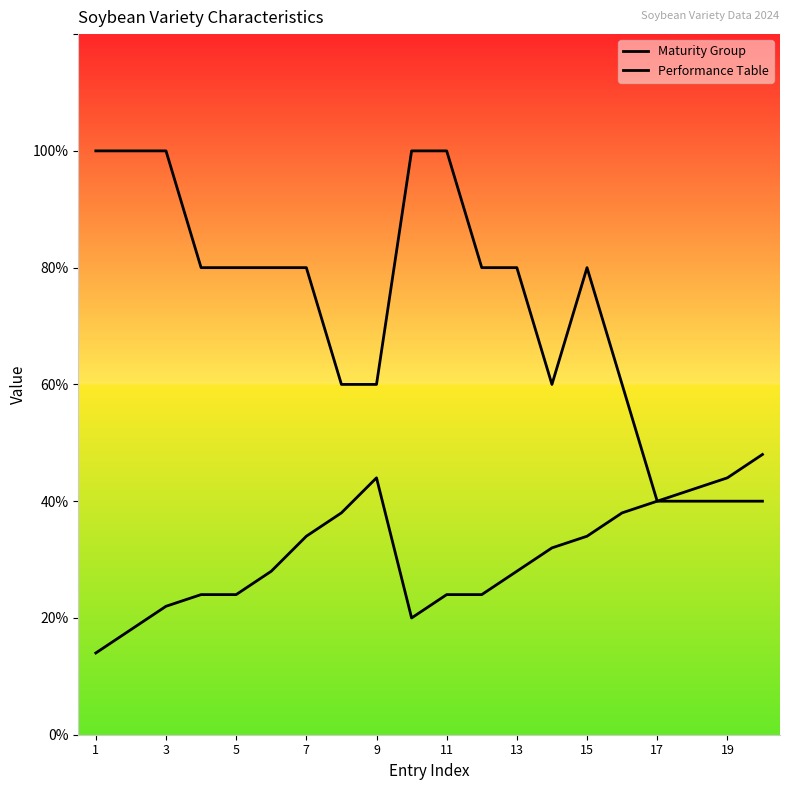

What is the average value of the Performance Table series?

3.6